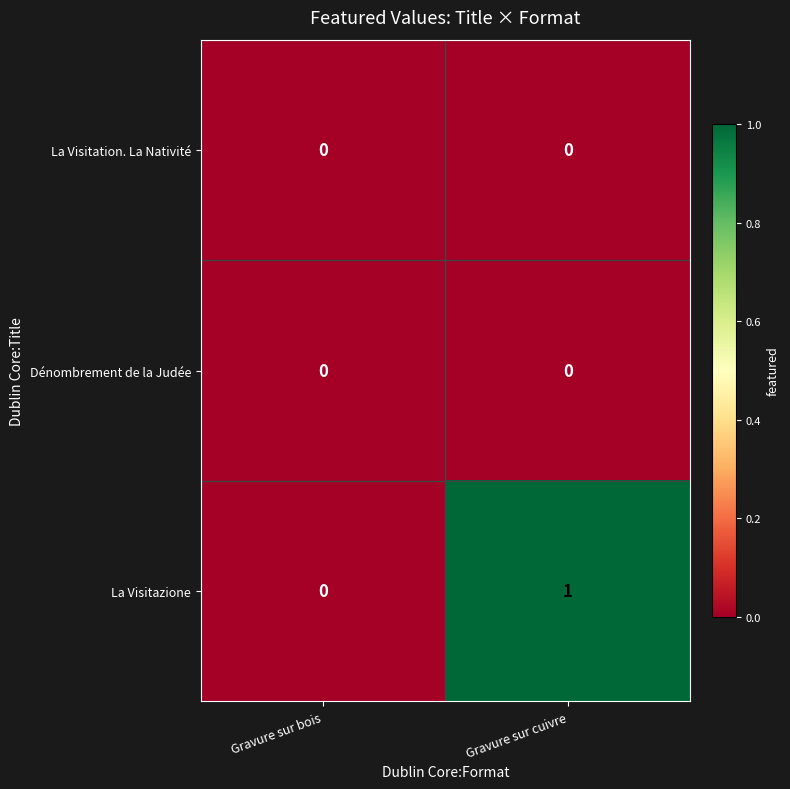

At which category is the sum across all series the highest?

Gravure sur cuivre